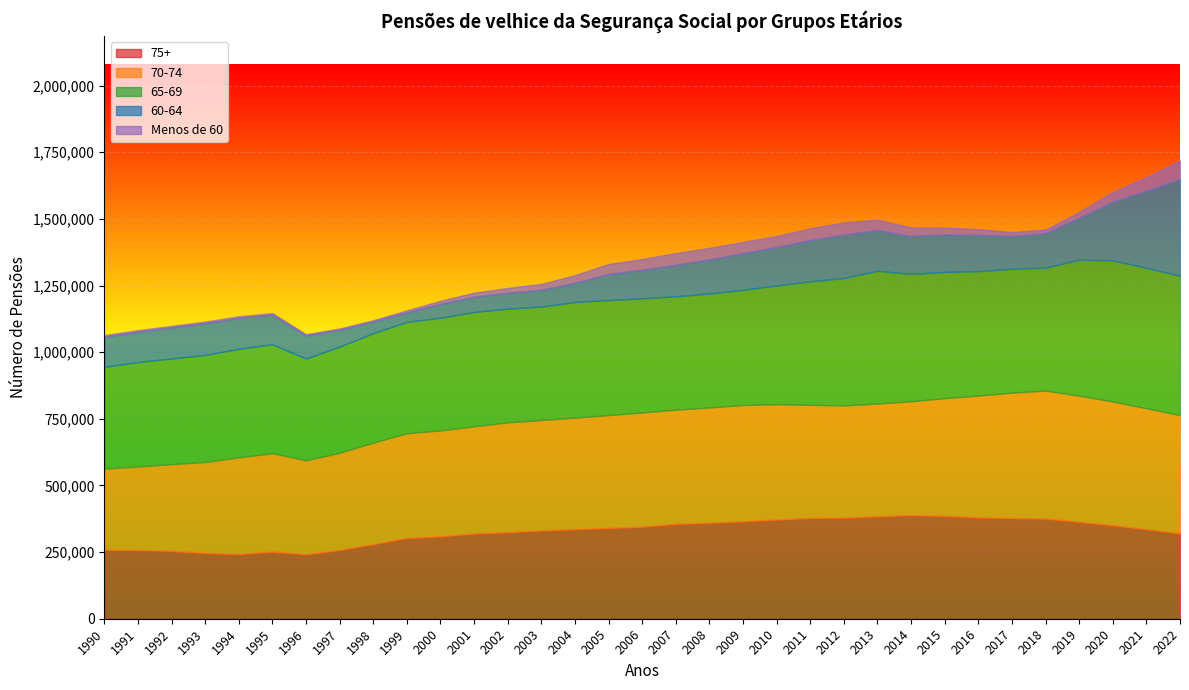

True or false: 60-64 has more than 2 interior local peaks.

False